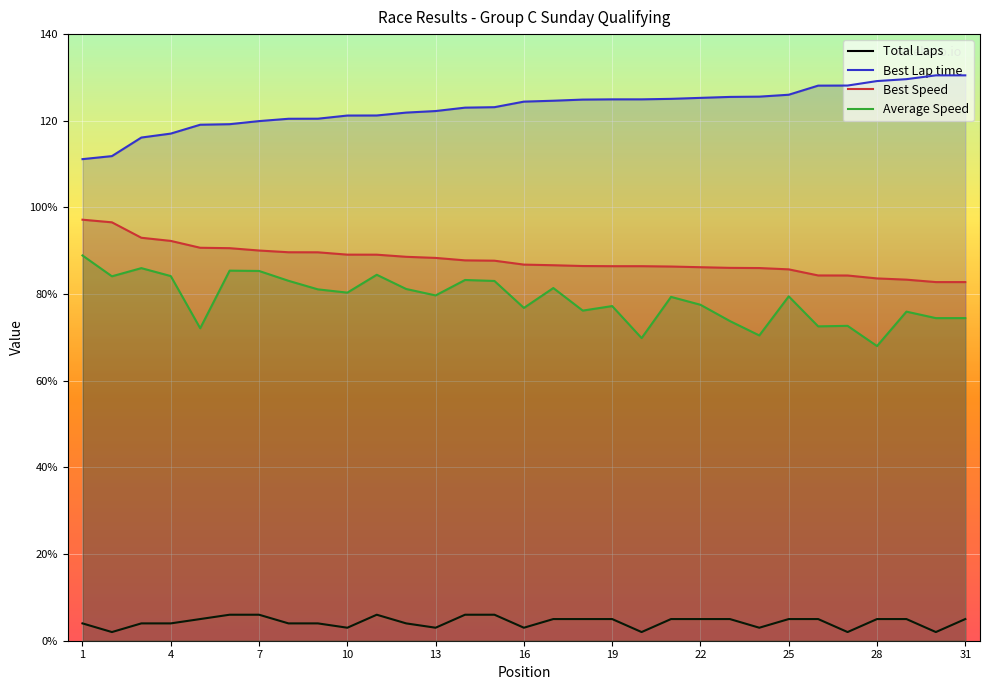

At which label is Best Speed closest to 89?

11